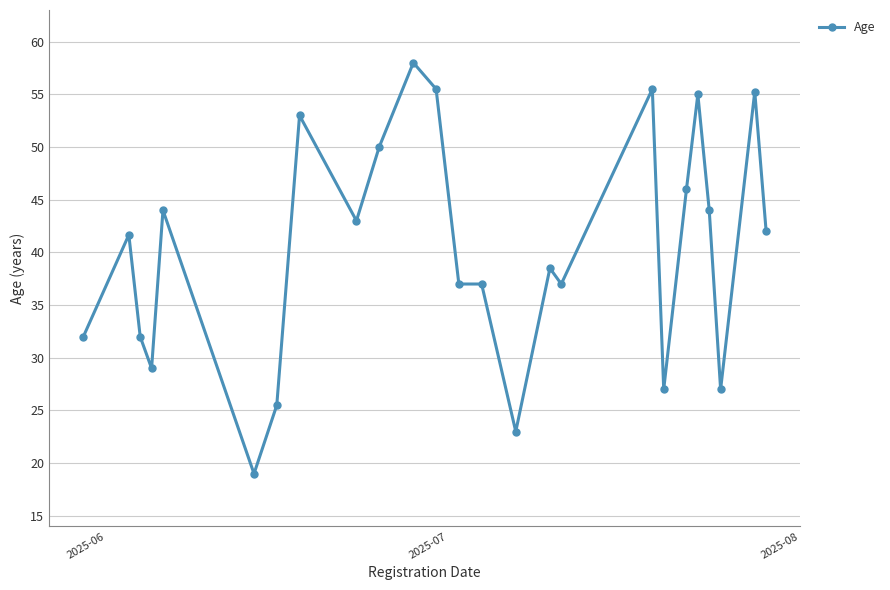

What is the difference between the second highest and minimum values?

36.5